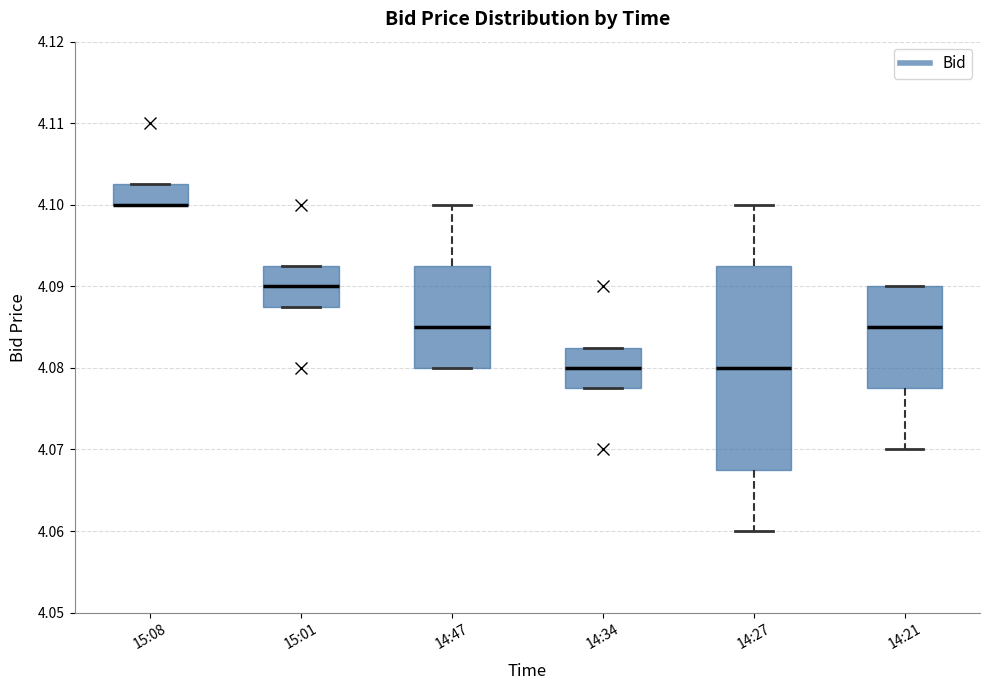

Which box is the tallest, from its lower edge to its upper edge?

14:27